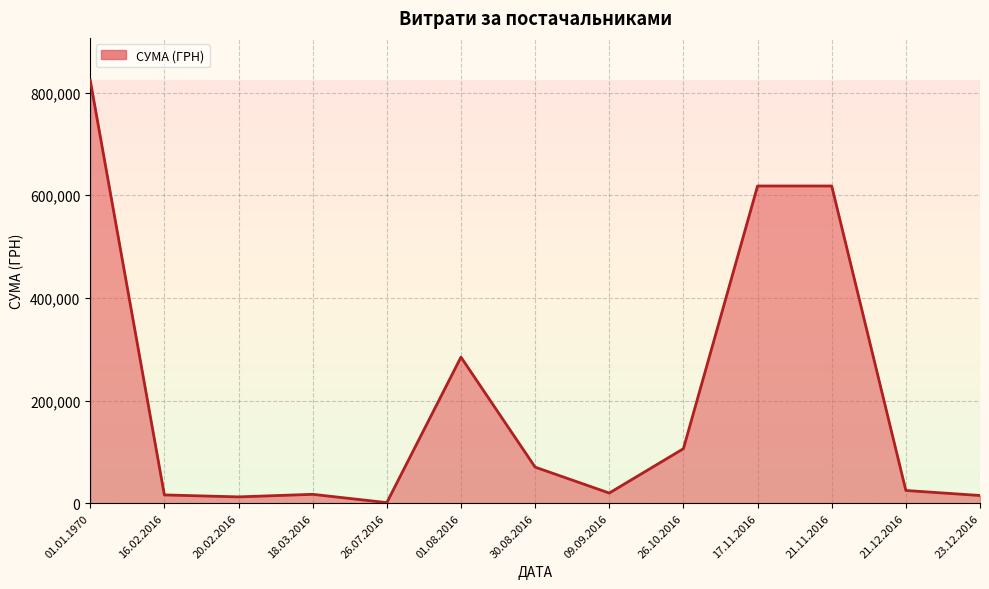

What is the difference between the maximum and second lowest values?

811893.7